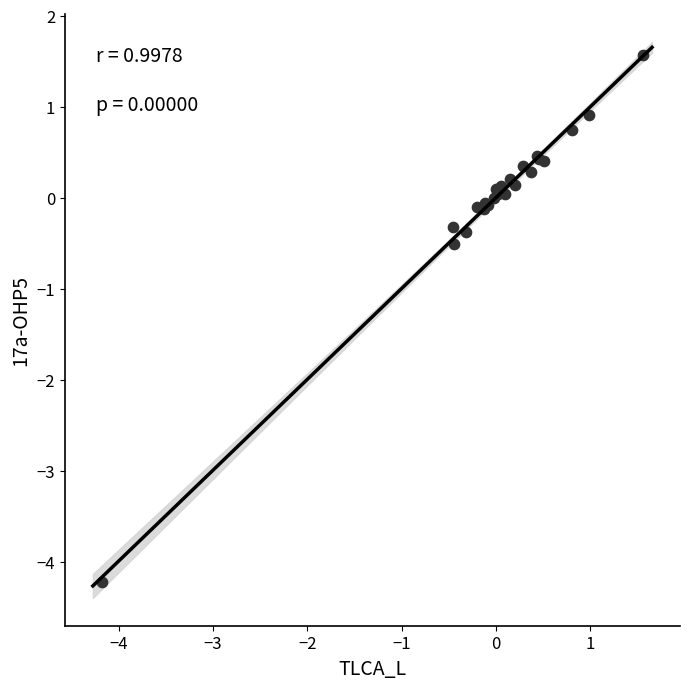

What Y value in the scatter plot is closest to -1?

-0.5